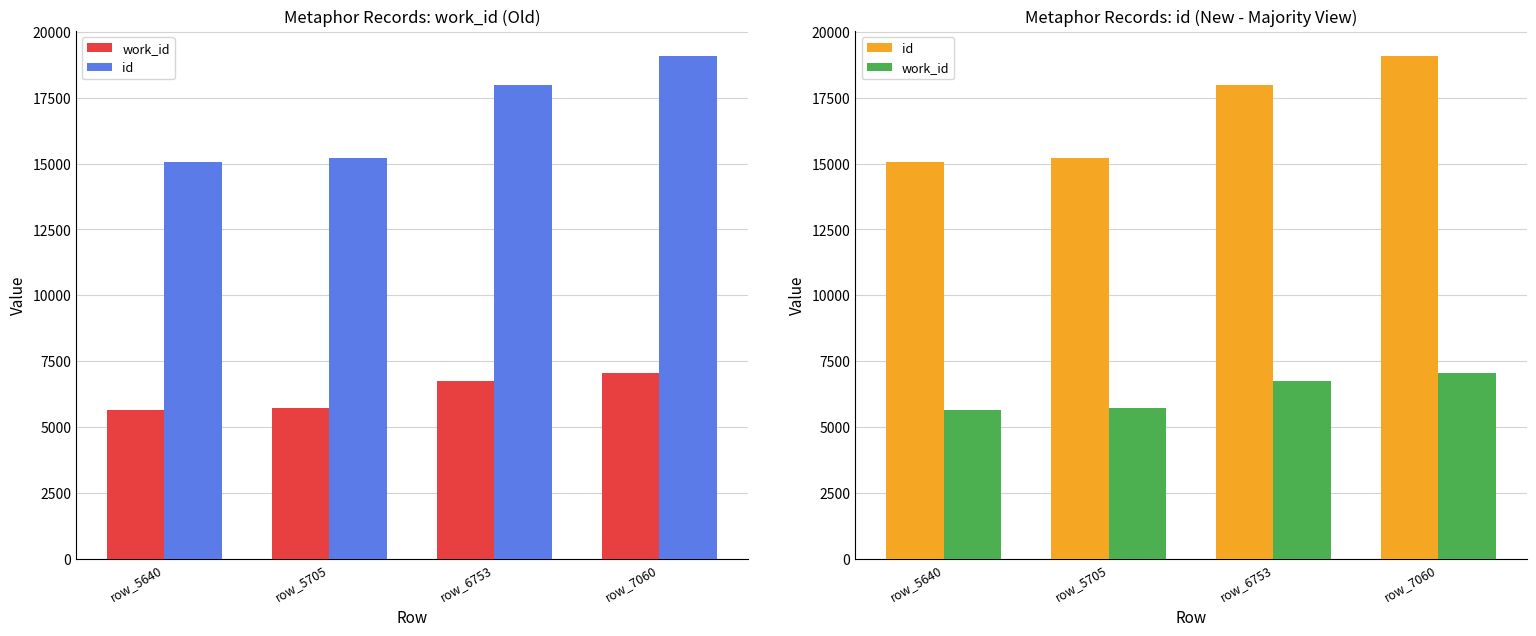

Between row_5640 and row_6753, which series saw the biggest shift?

id